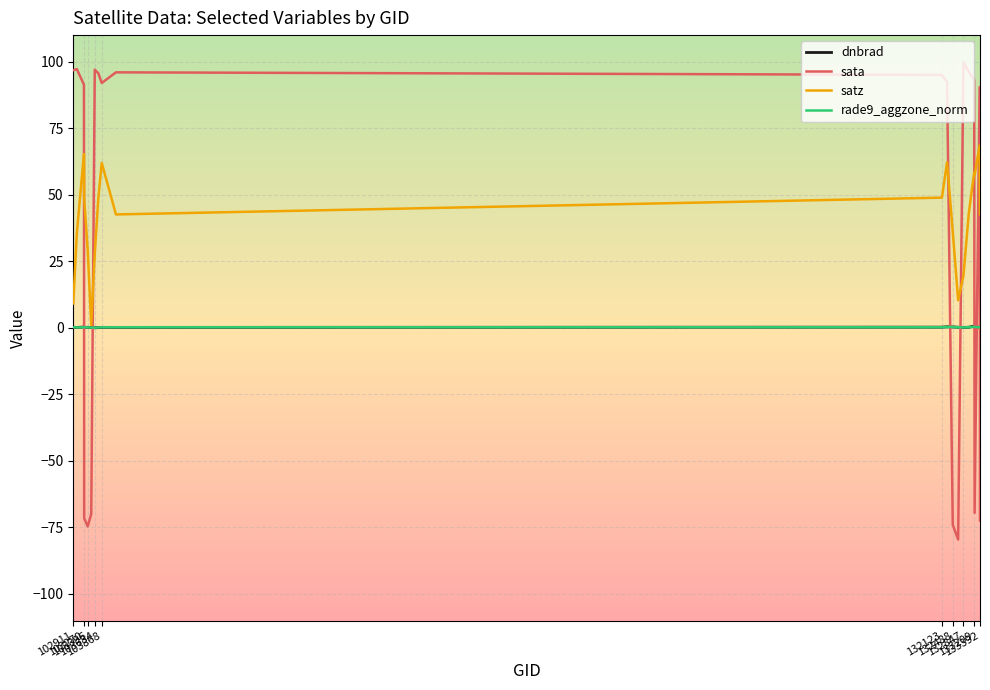

Which series has the widest spread of values?

sata